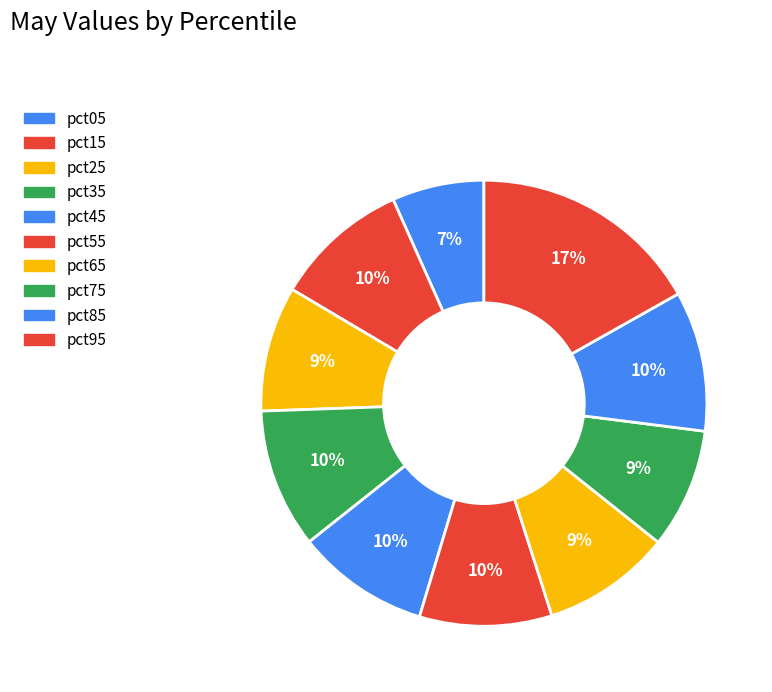

Rank the categories by value from highest to lowest.

pct95, pct85, pct35, pct15, pct45, pct55, pct65, pct25, pct75, pct05